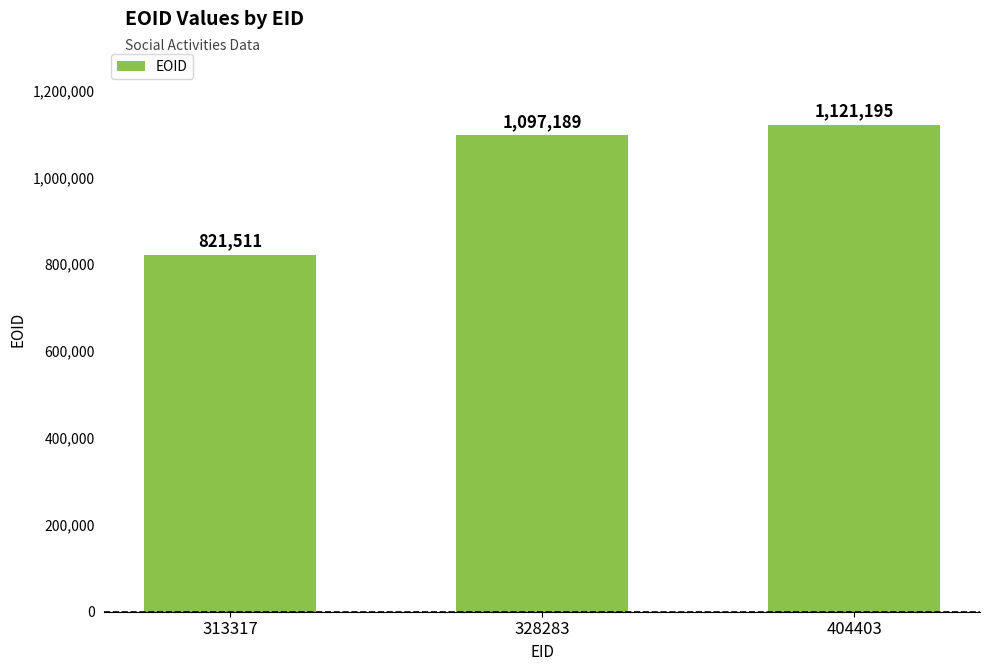

What is the change in value from 328283 to 404403?

+24006